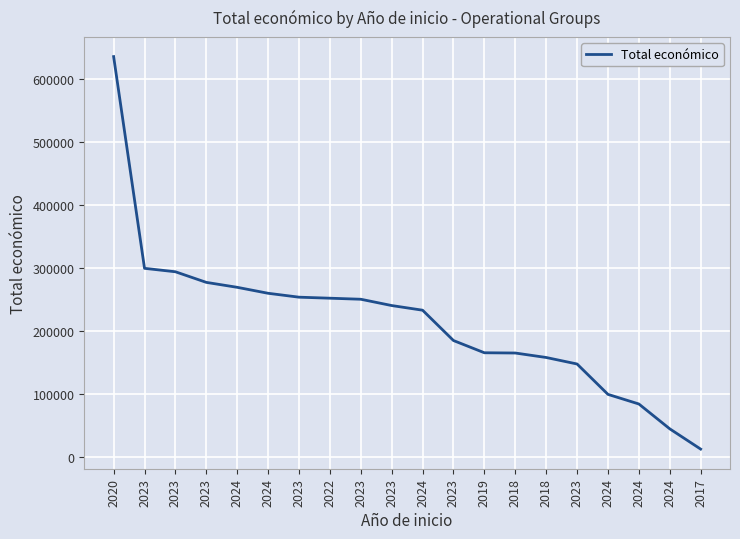

How many lines are shown in the chart?

1